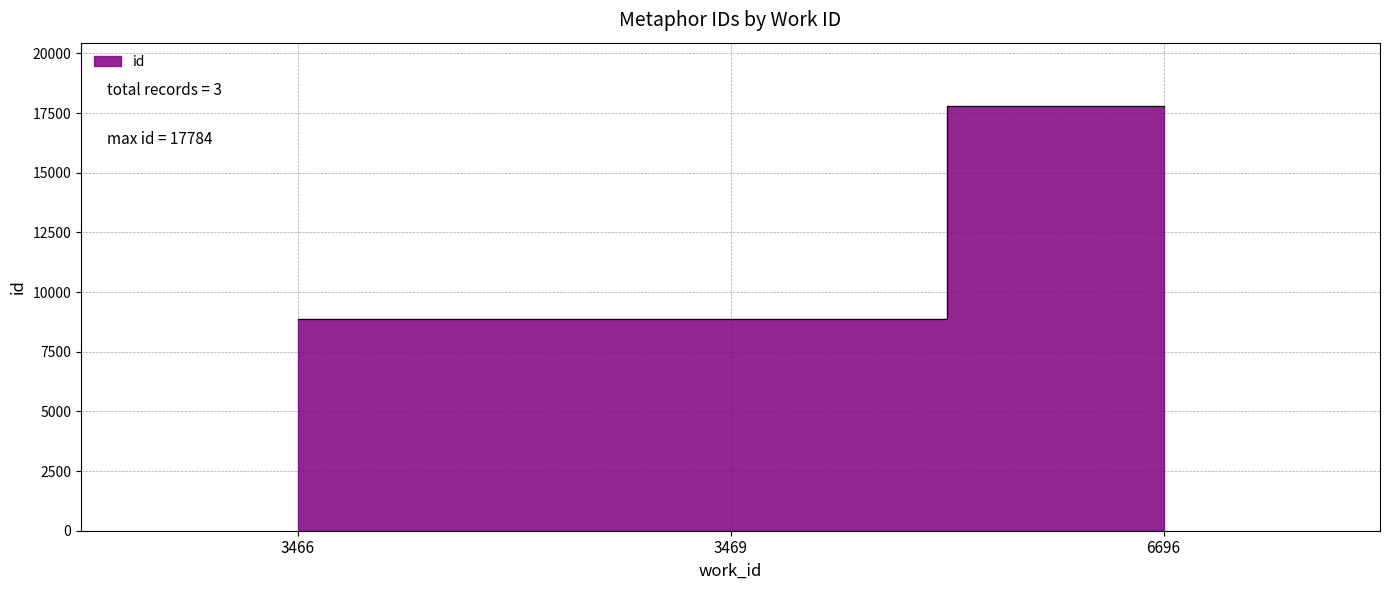

Reading right to left, extract all data points from this chart.

17784	8879	8858